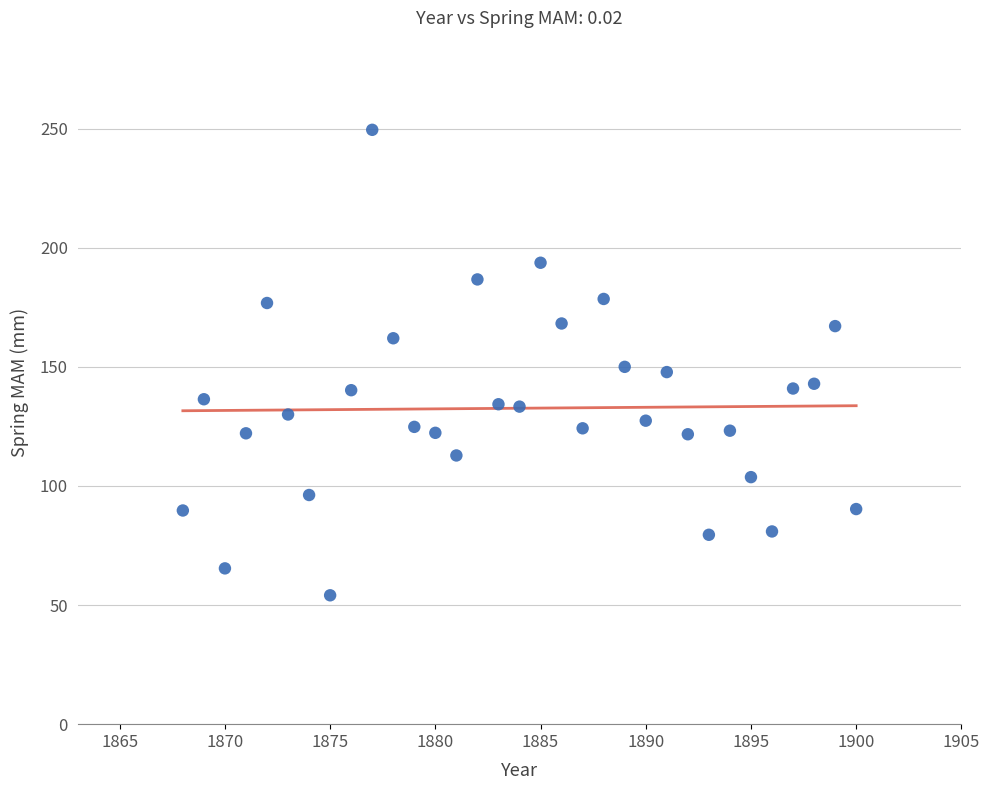

What is the range of X values (max minus min)?

32.0